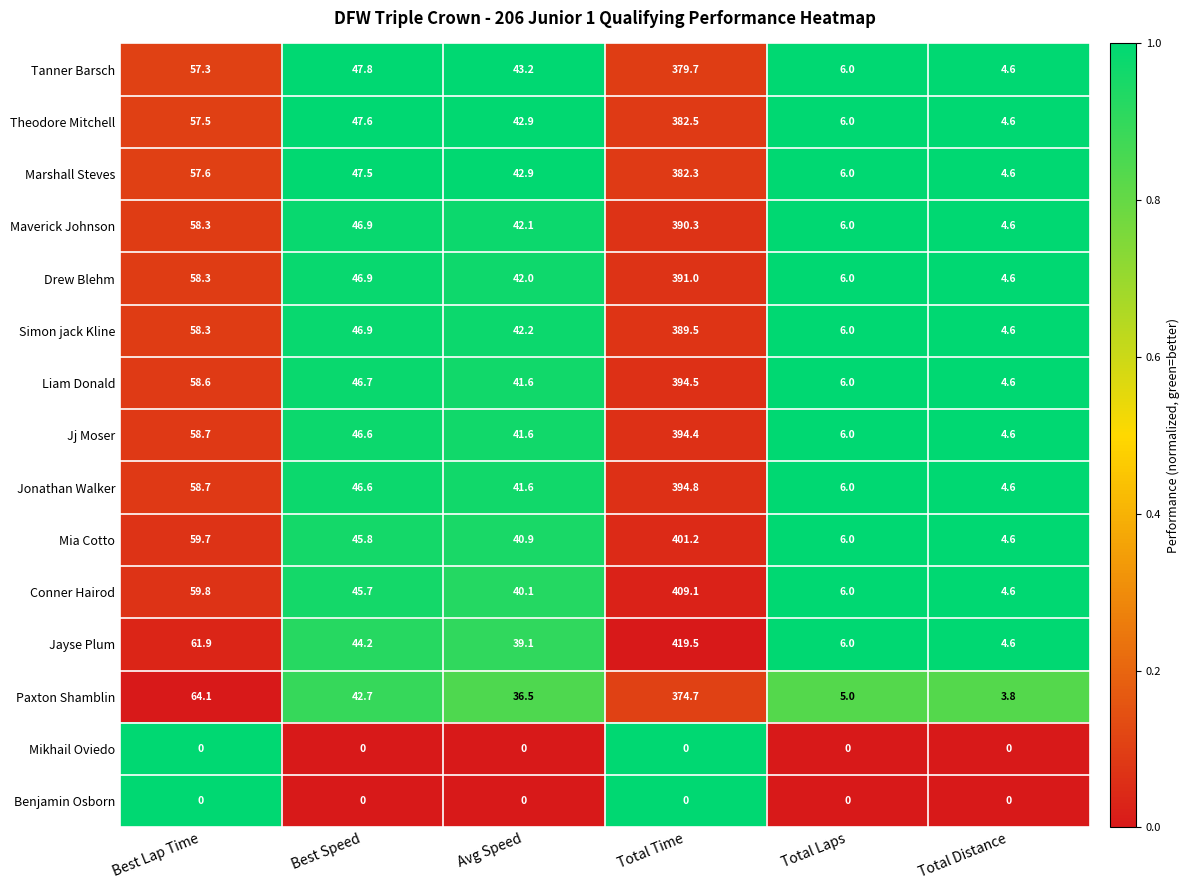

Between Best Speed and Avg Speed, which series saw the biggest shift?

Paxton Shamblin